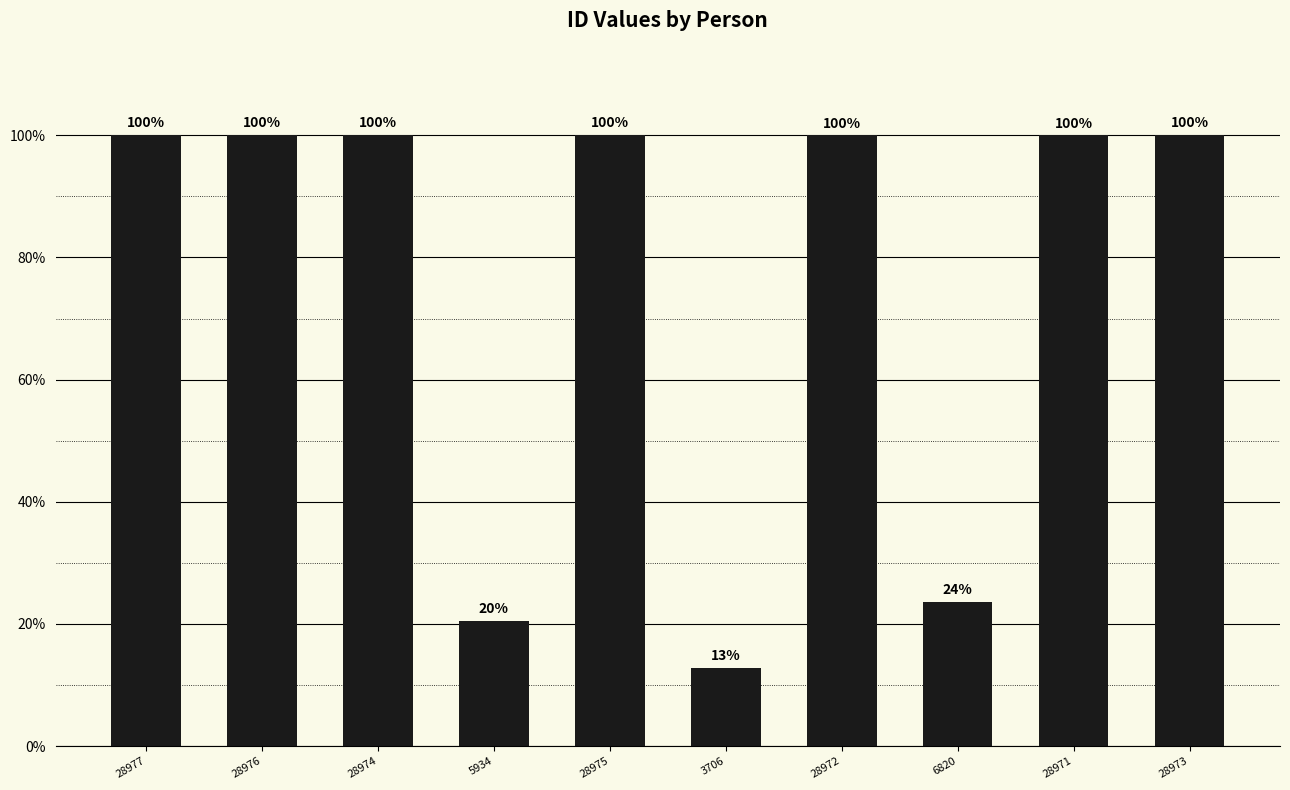

What position from the right is 5934?

7